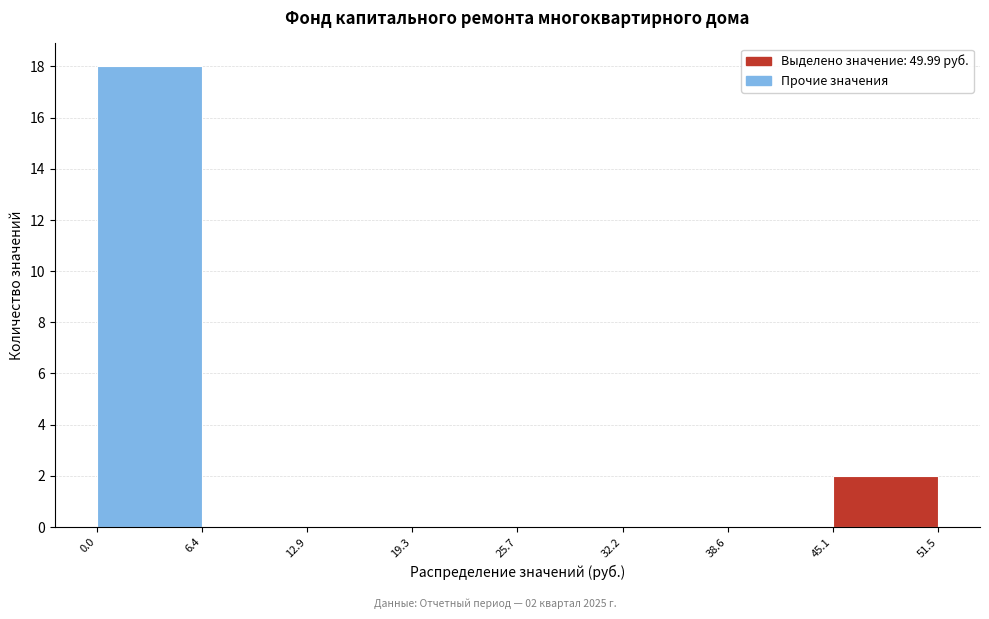

Over which range of the x-axis is the bar tallest?

0.0 to 6.4